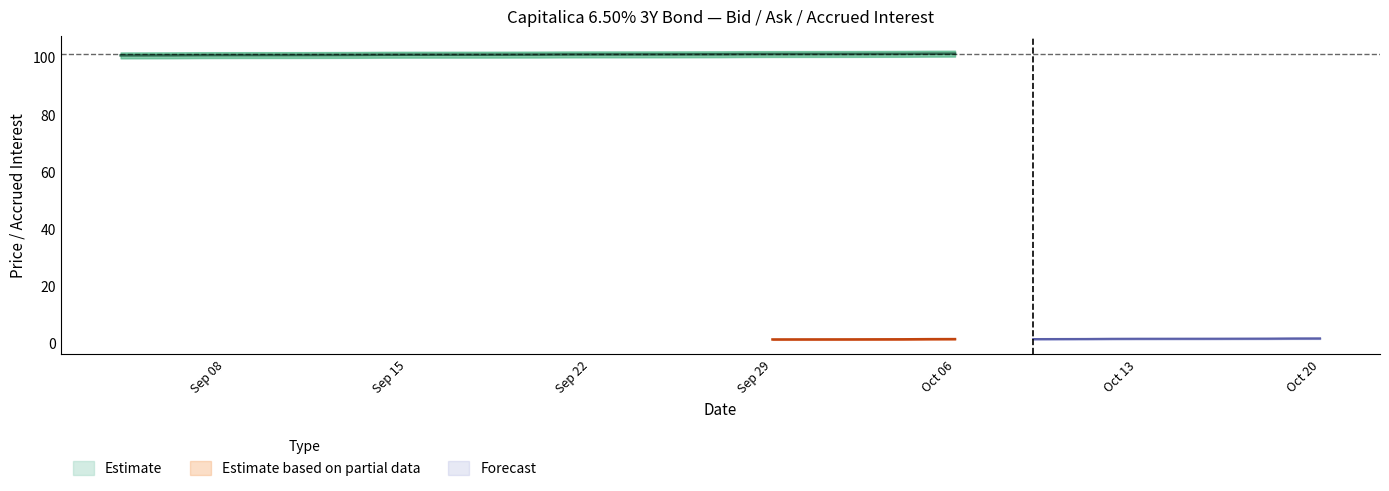

What position from the left is 2023-10-03?

22